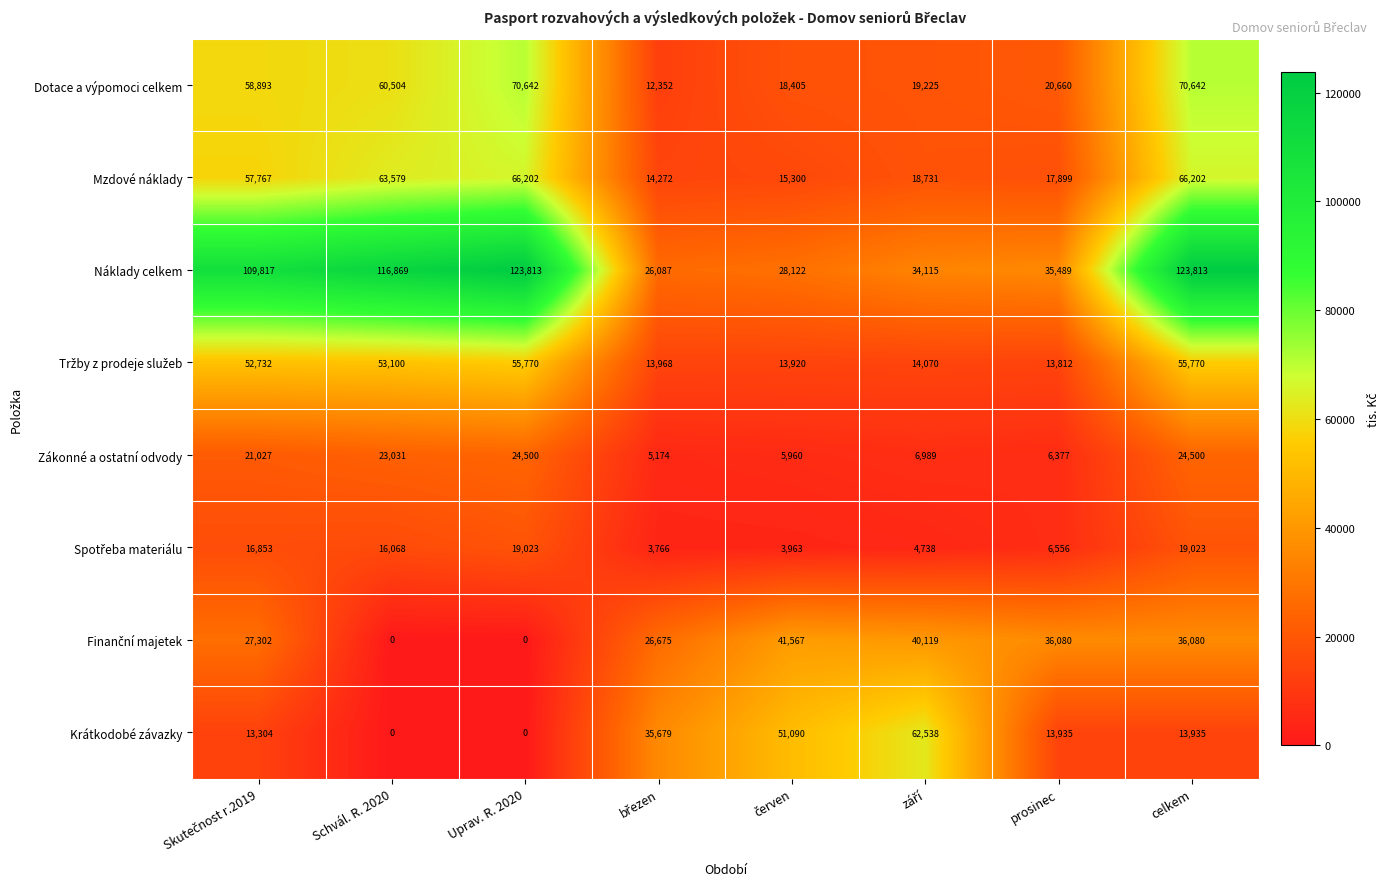

What is the difference between the highest and lowest values at Schvál. R. 2020?

116869